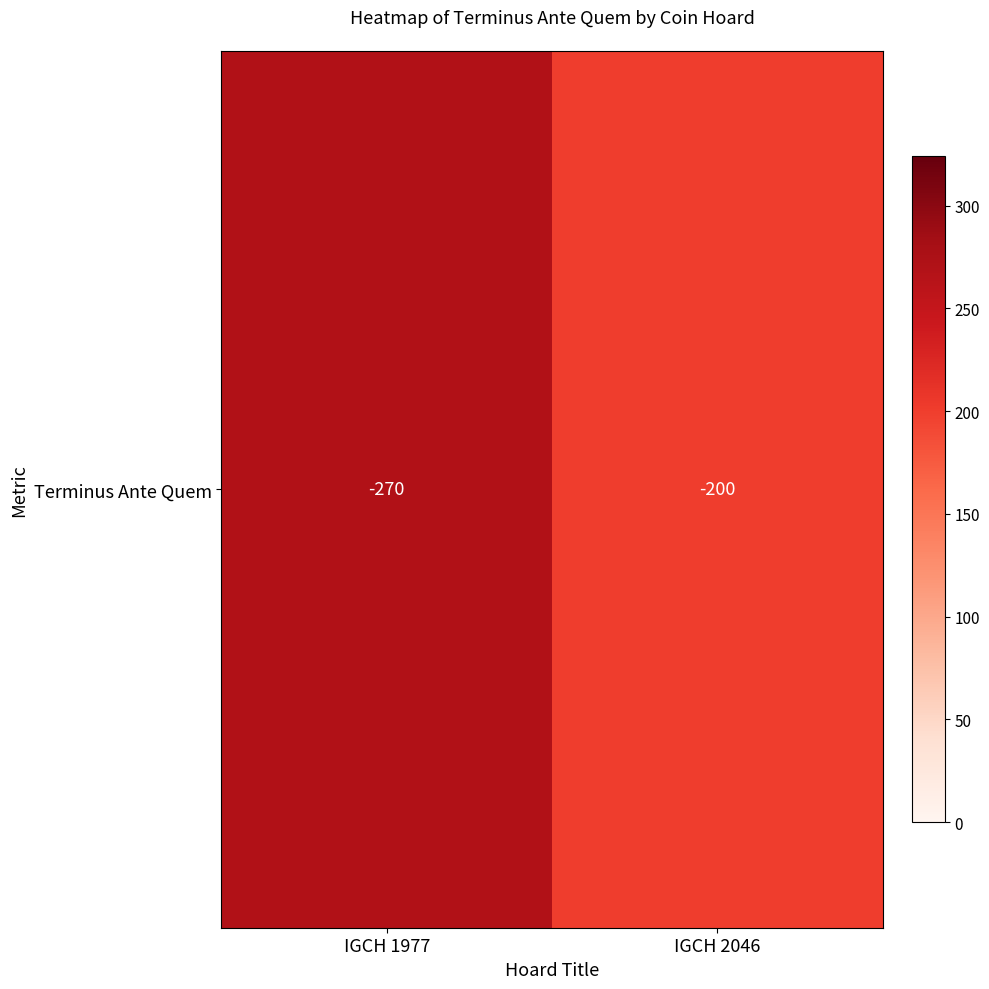

The value at IGCH 2046 is 200. True or false?

True